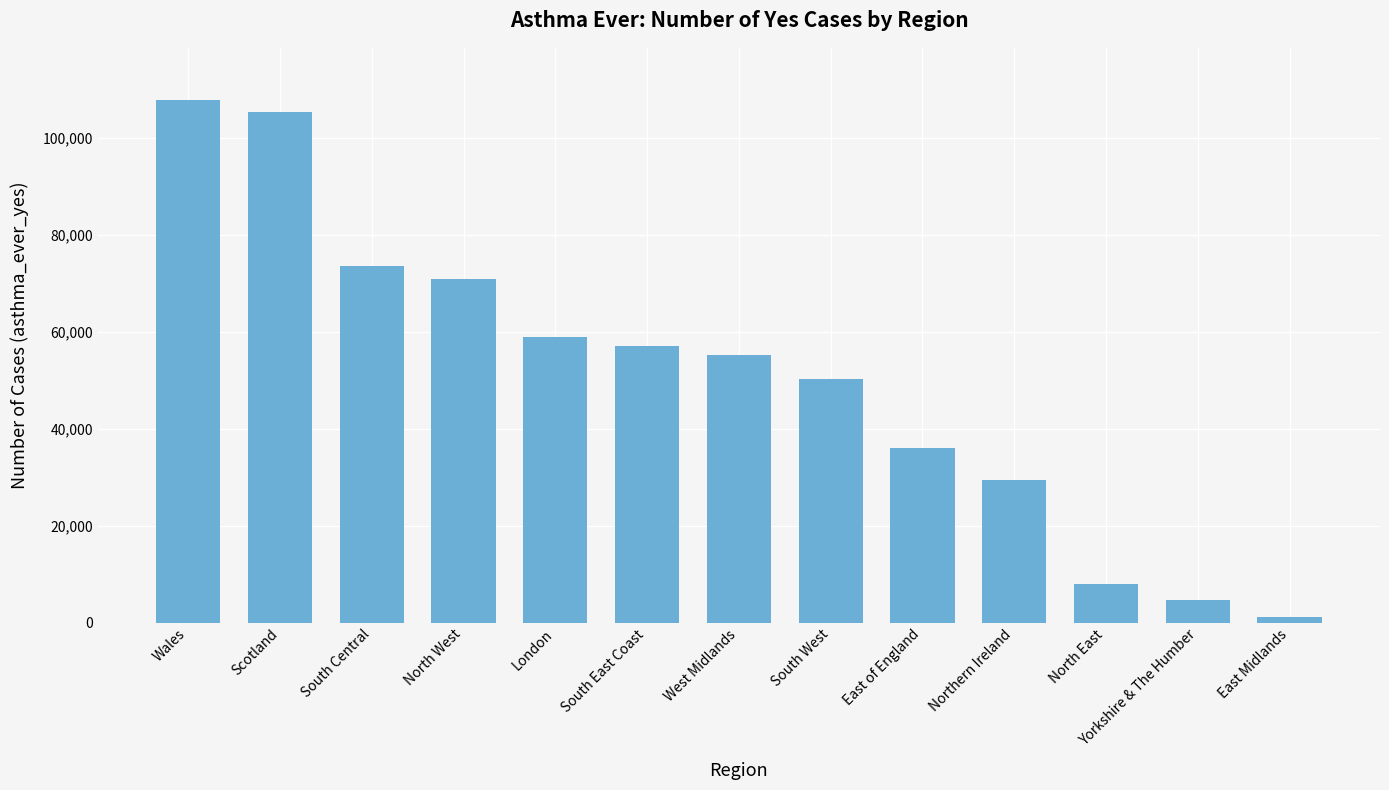

What is the label of the 1st bar from the left?

Wales